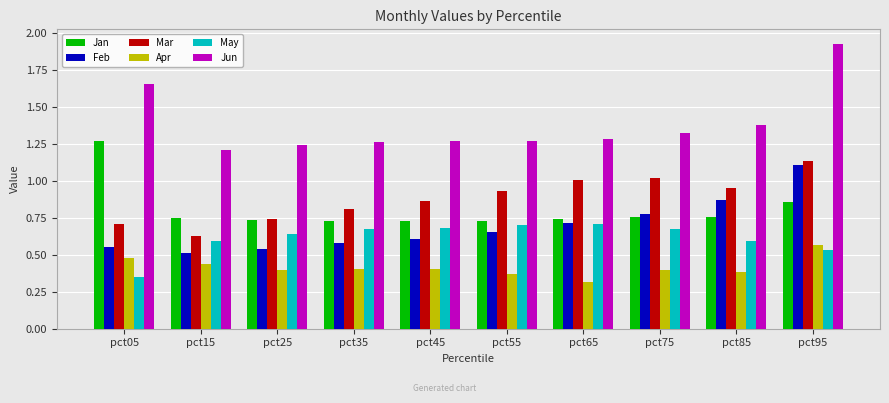

What is the smallest value displayed?

0.3